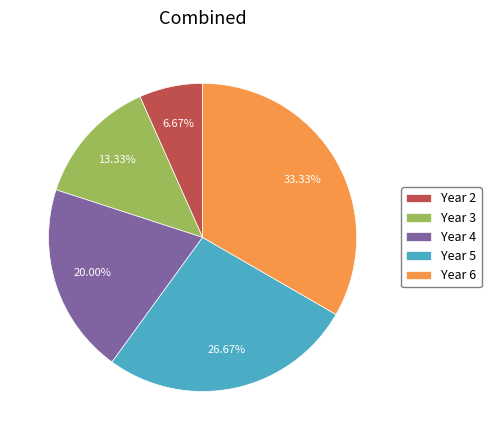

Is Year 5 the majority of the pie?

No